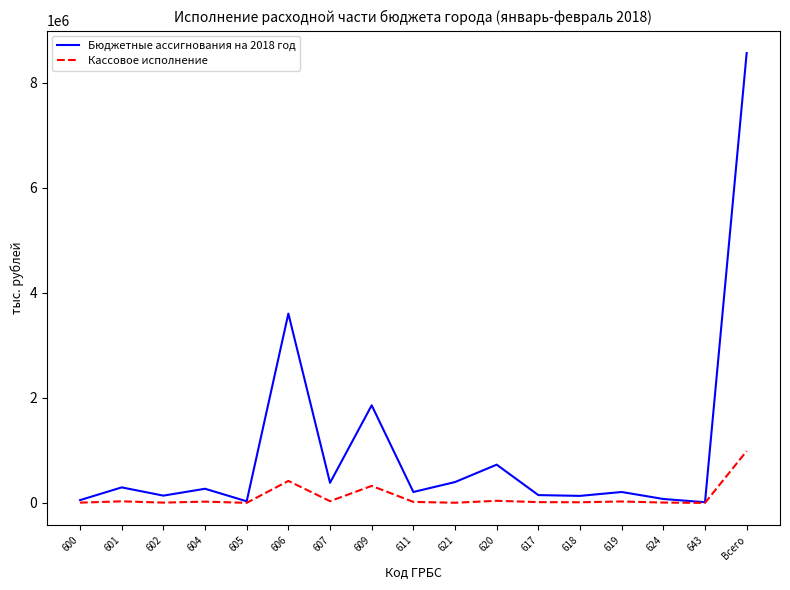

What is the maximum value for Кассовое исполнение?

988848